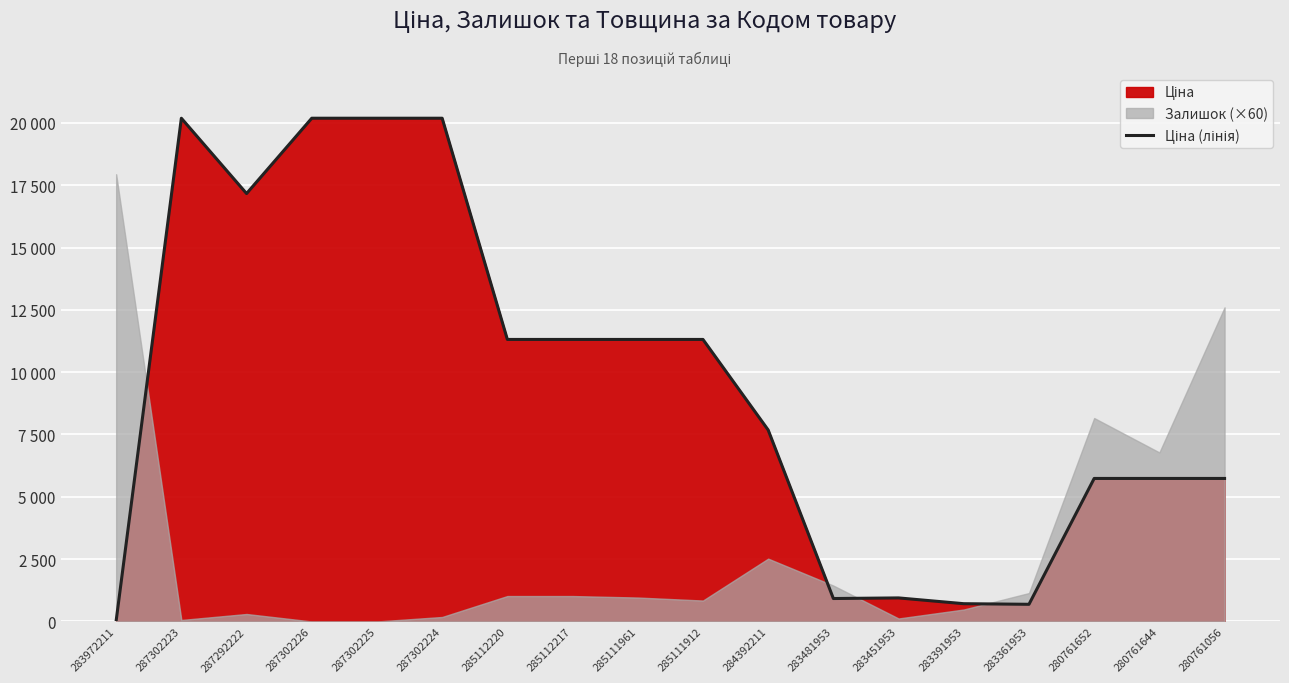

What is the change in value from 285112217 to 283391953?

-10599.5